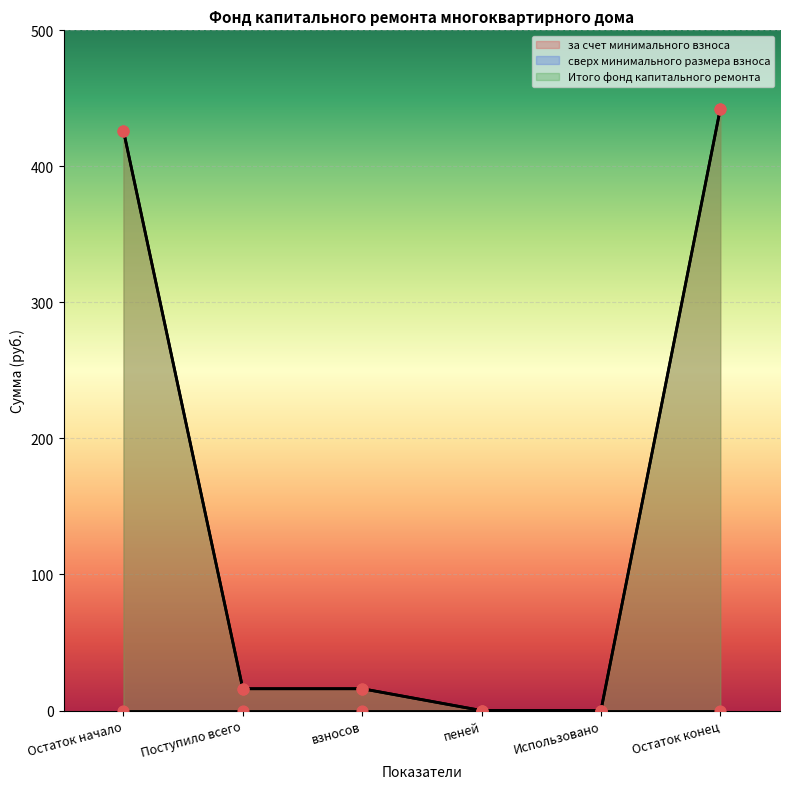

At which category is the sum across all series the highest?

Остаток конец